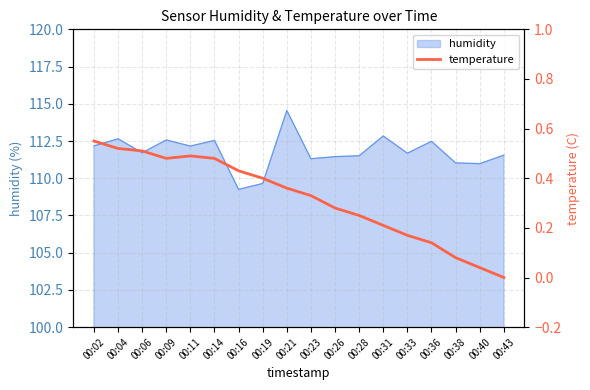

How many interior local valleys (lower than both neighbors) does the data have?

1